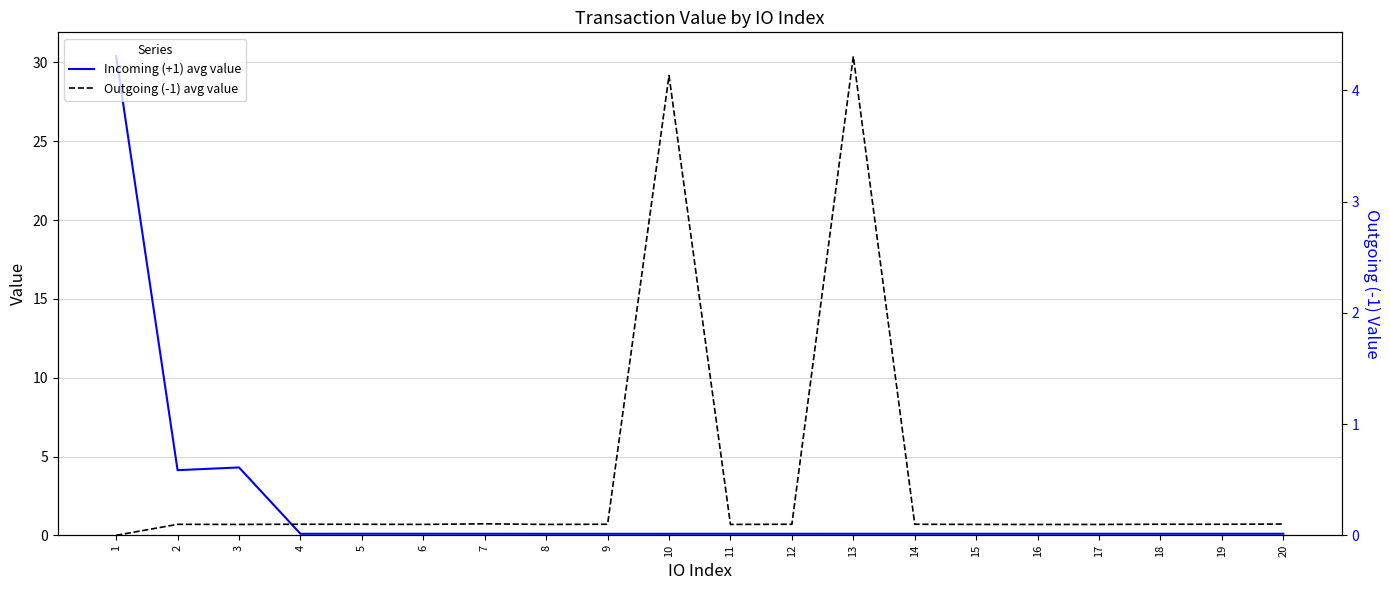

What is the lowest value of the Incoming (+1) avg value series?

0.1